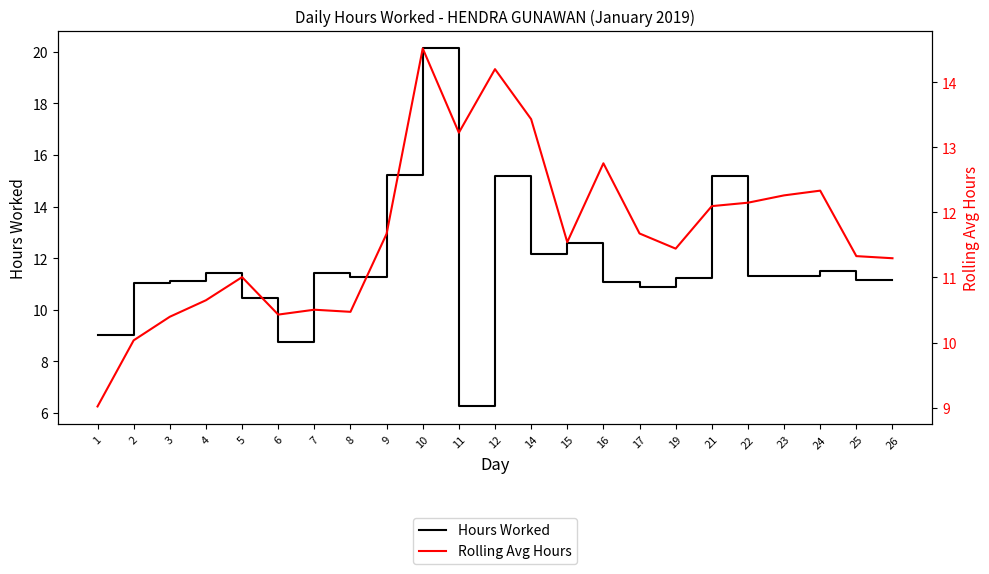

At which category is the sum across all series the highest?

10